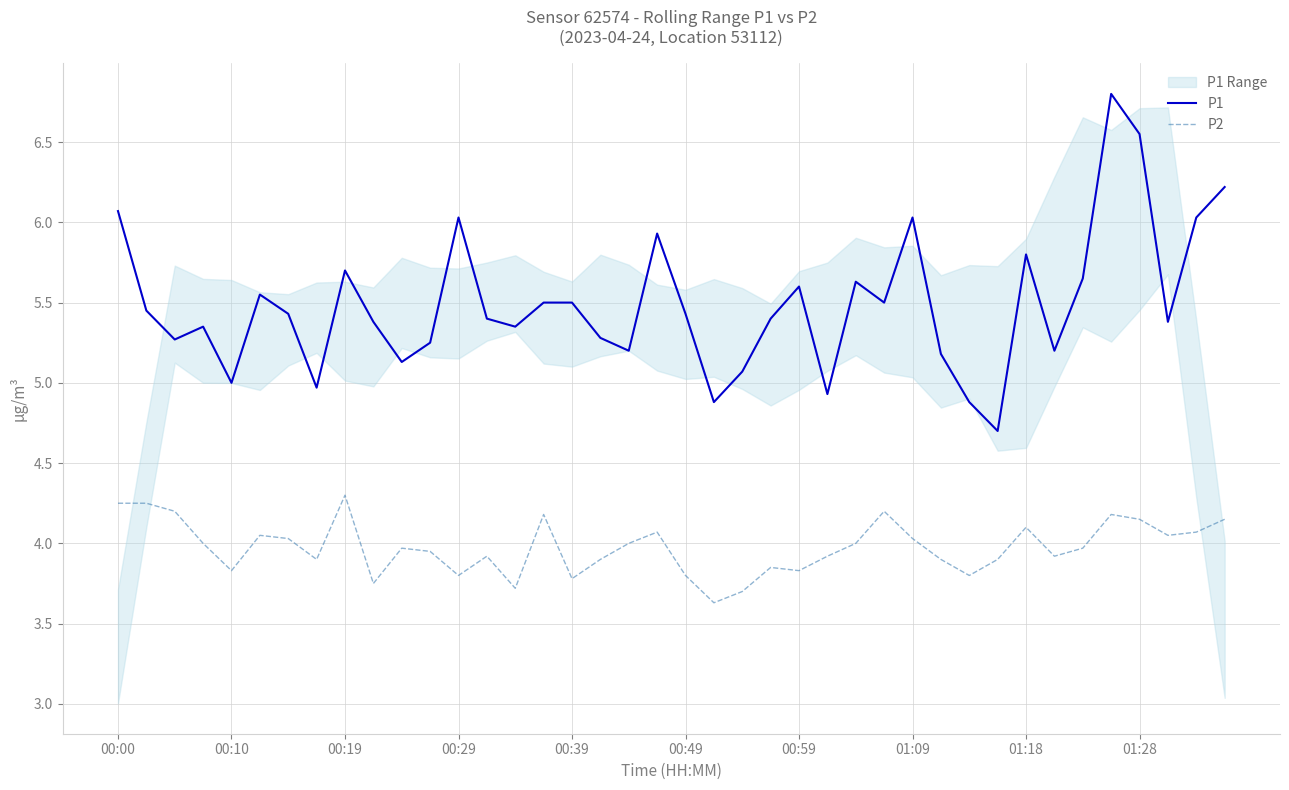

Where is the first local minimum for P2?

00:10